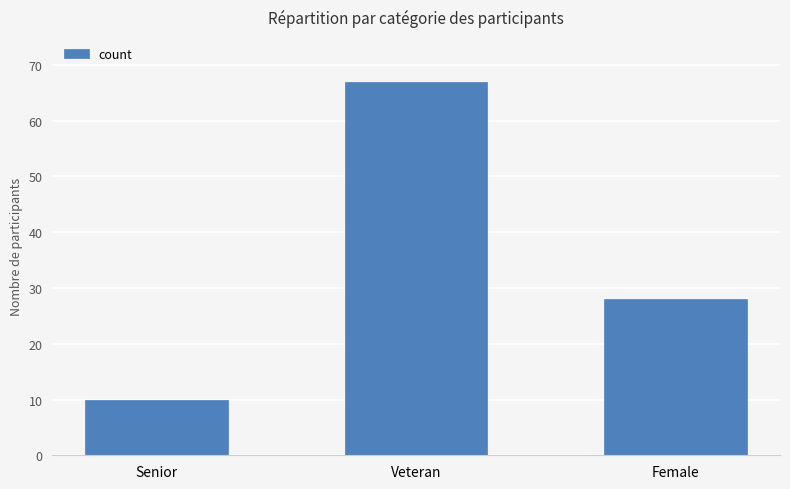

At which category does the chart reach its peak across all series?

Veteran